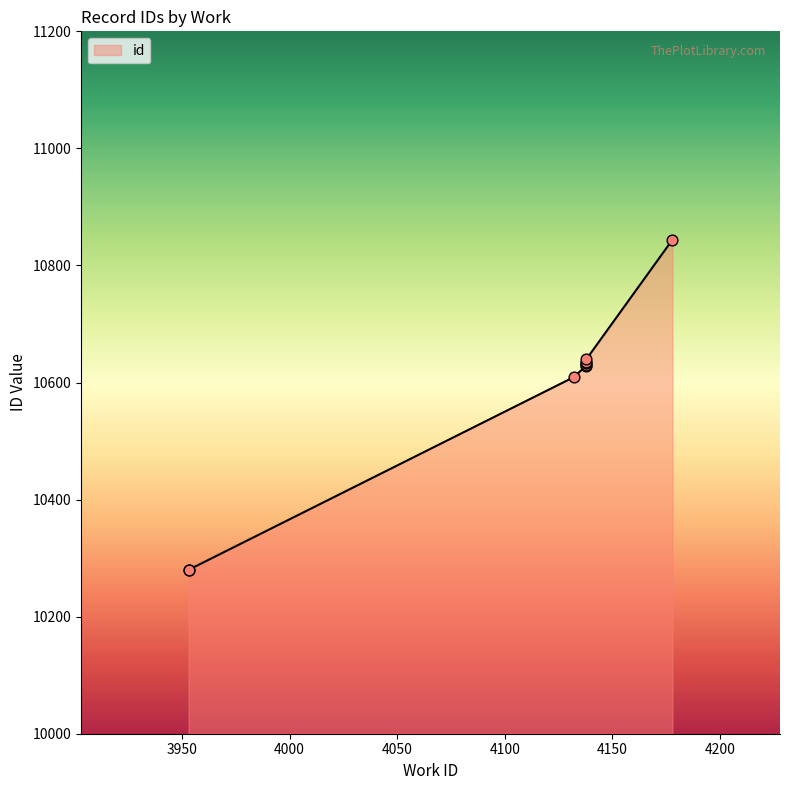

What is the change in value from 4138 to 4138?

+6